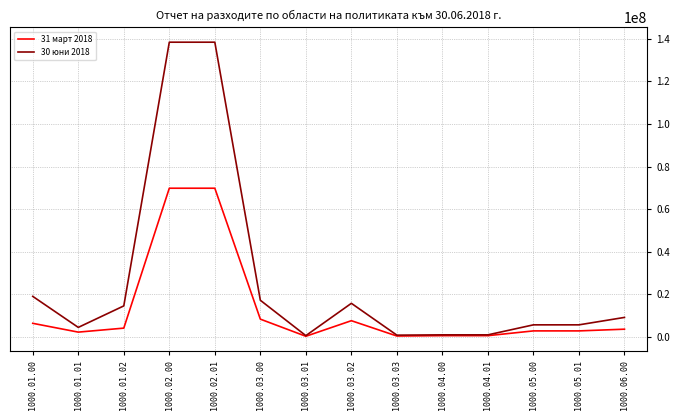

What is the average value of the 31 март 2018 series?

12831138